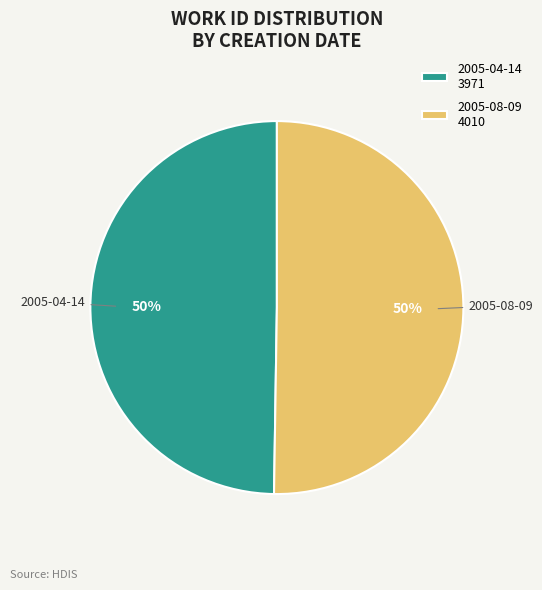

Is the sum of 2005-04-14 3971 and 2005-08-09 4010 greater than half?

Yes